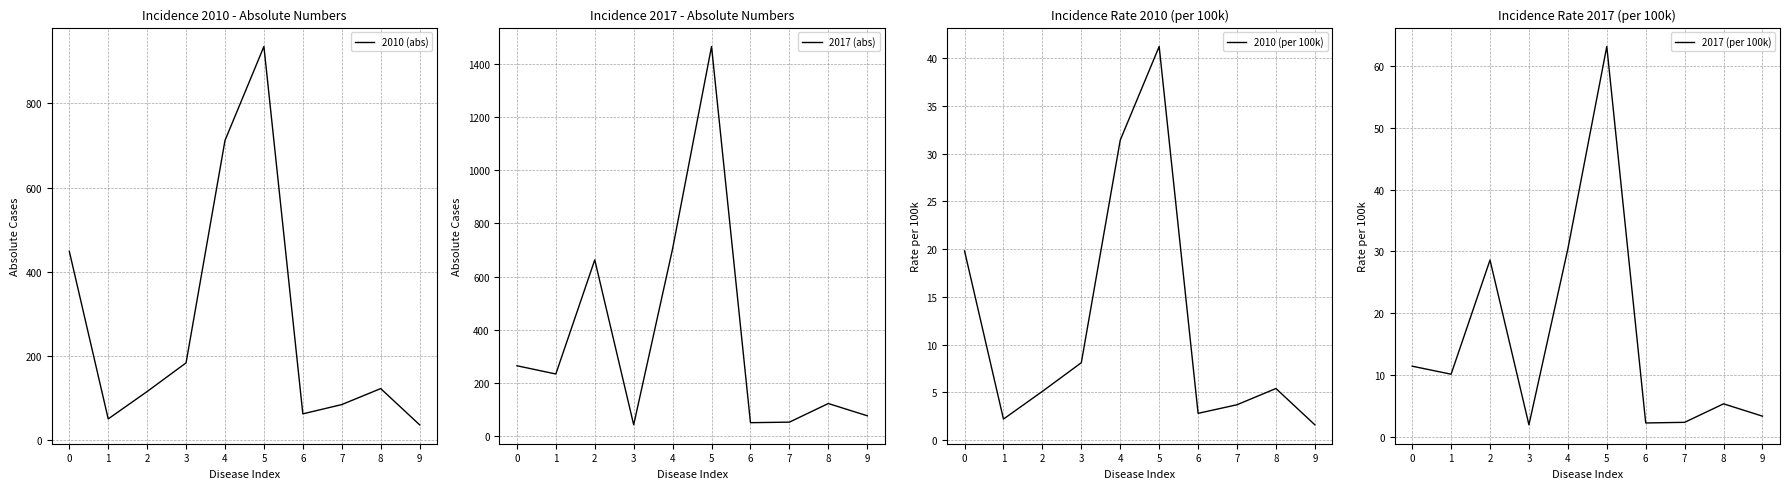

Which series has the widest spread of values?

2017 (abs)